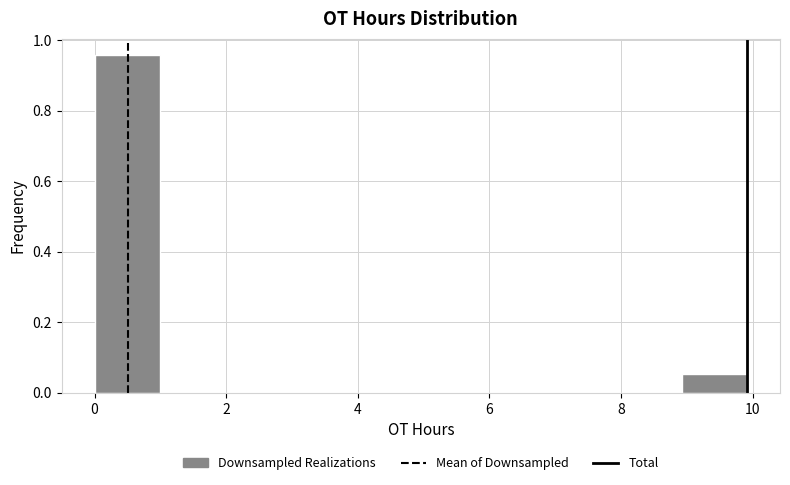

Reading left to right, transcribe this chart: for each bar, give the range it covers on the x-axis and its height. Neither the bar edges nor the heights are printed on the chart, so give them approximately, as read against the axes.

0 to 1: 0.96
1 to 2: 0
2 to 3: 0
3 to 4: 0
4 to 5: 0
5 to 6: 0
6 to 7: 0
7 to 8: 0
8 to 9: 0
9 to 10: 0.06